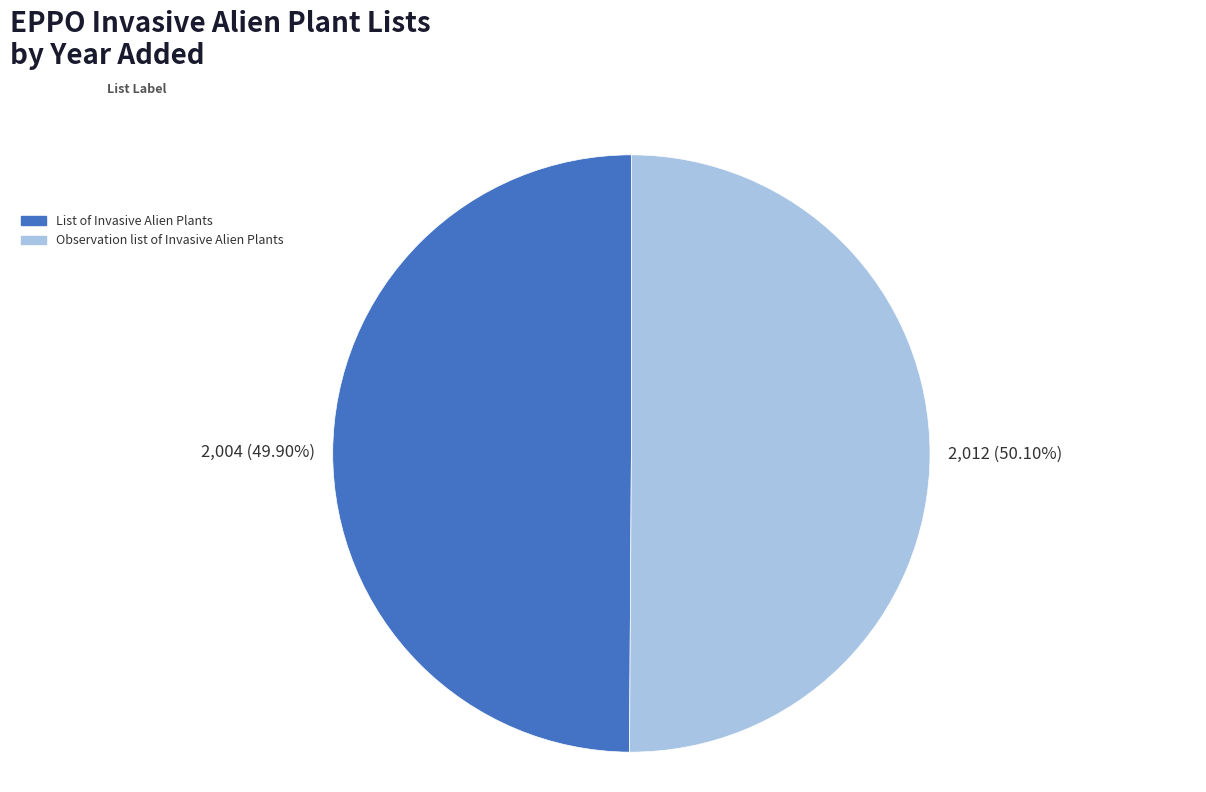

Count the number of slices in the pie.

2